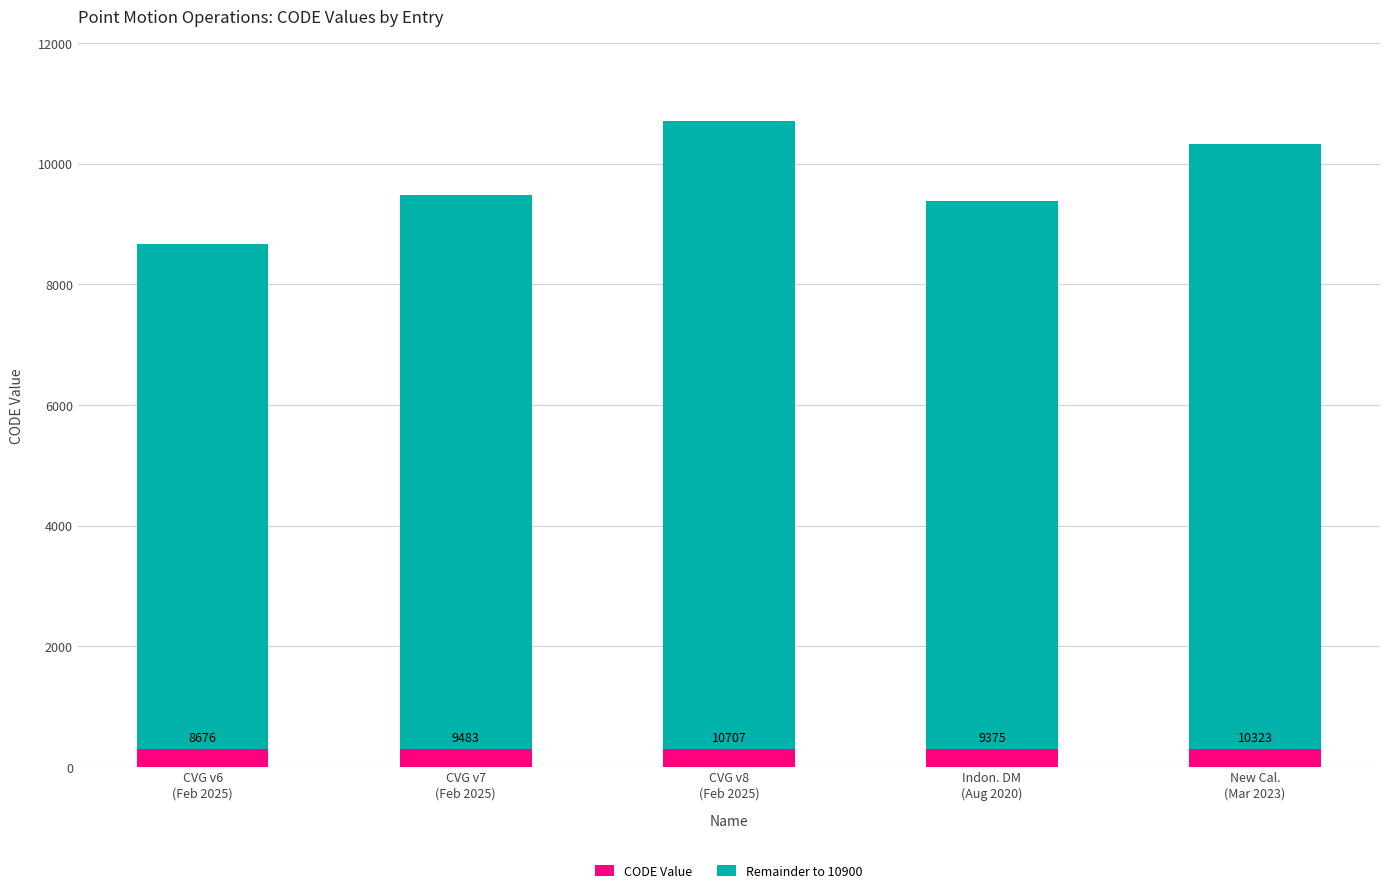

At which label does CODE Value first exceed 9483?

CVG v8
(Feb 2025)